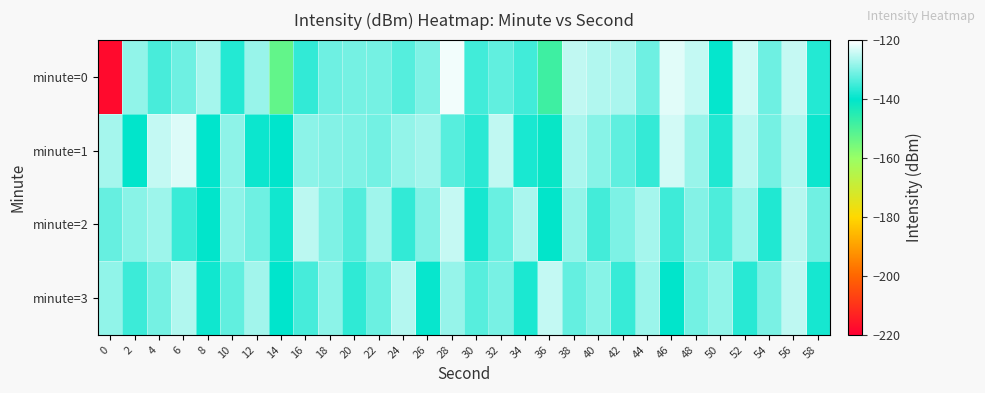

Which series has the largest total across all categories?

minute=1